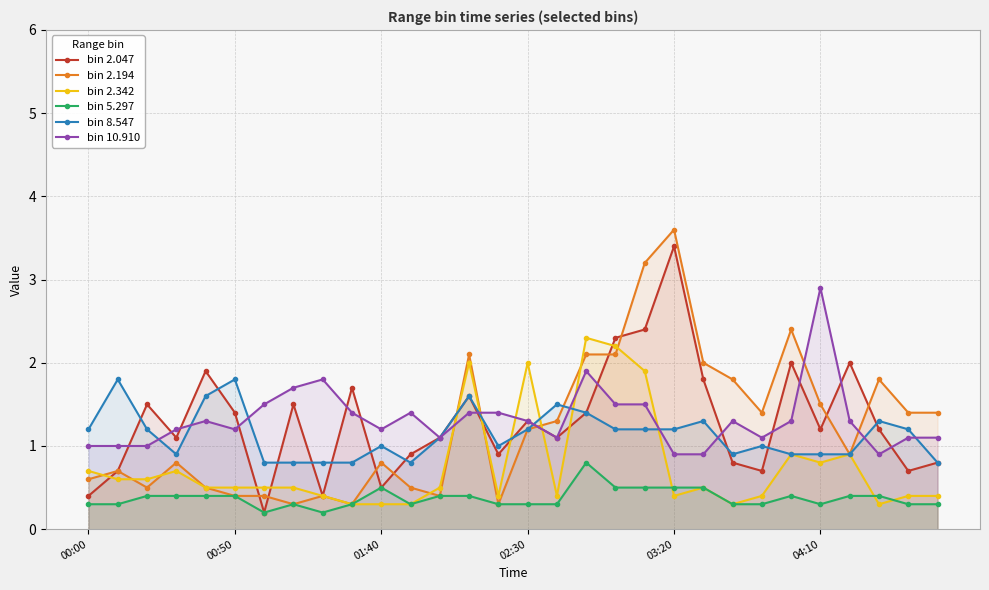

Does the chart have visible grid lines?

Yes